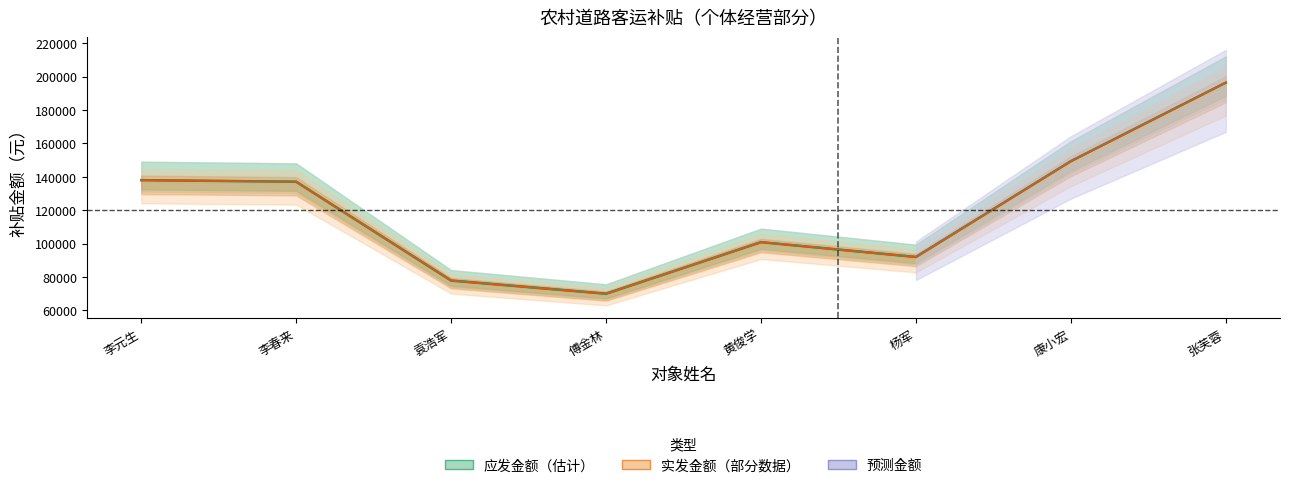

What is the total value across all series at 黄俊学?

340639.6